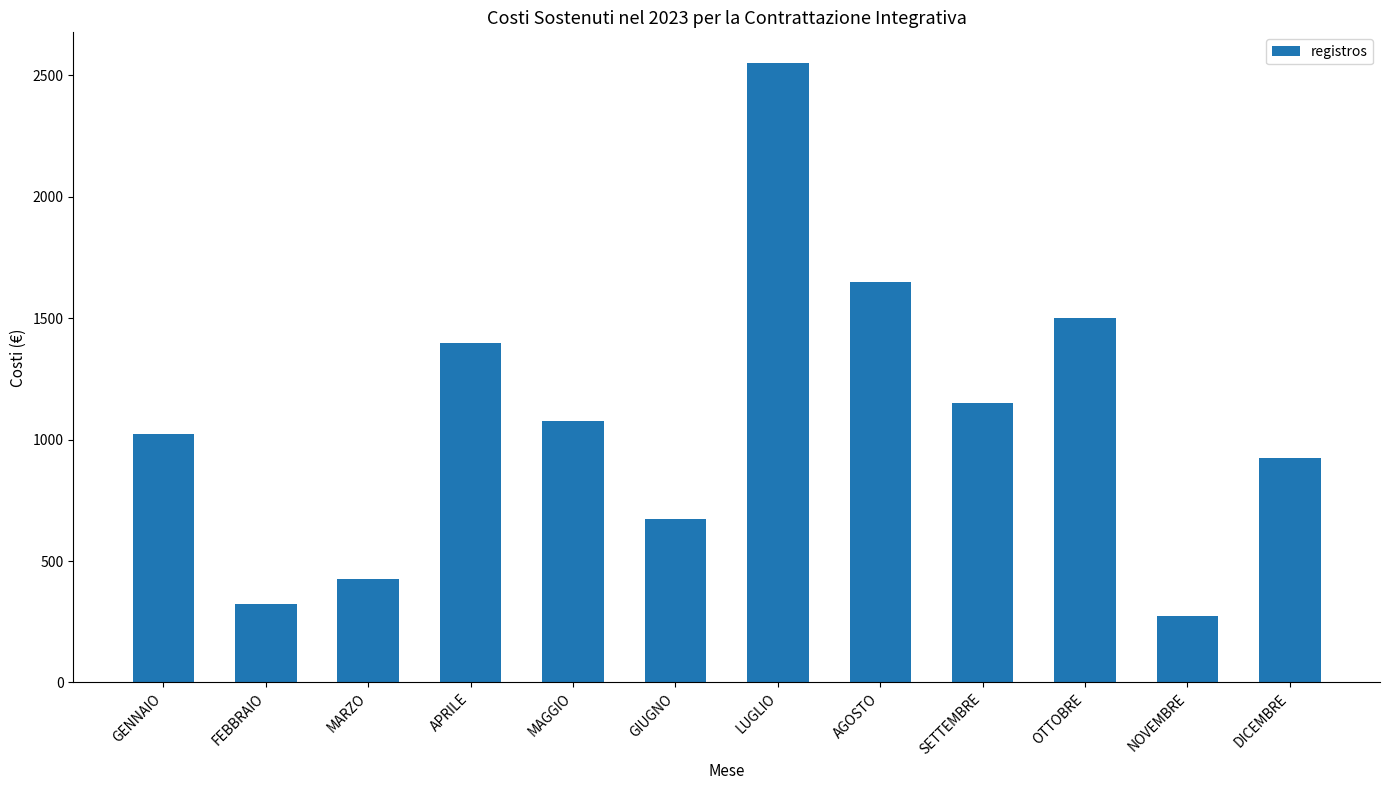

What is the smallest value displayed?

275